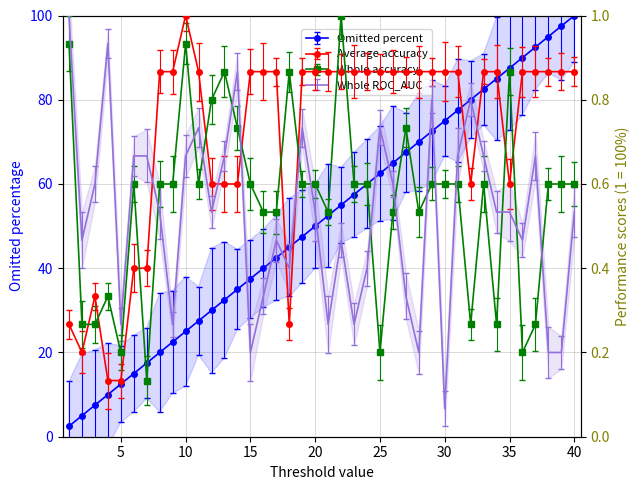

The value of C2 at 25 is 0.1. True or false?

False